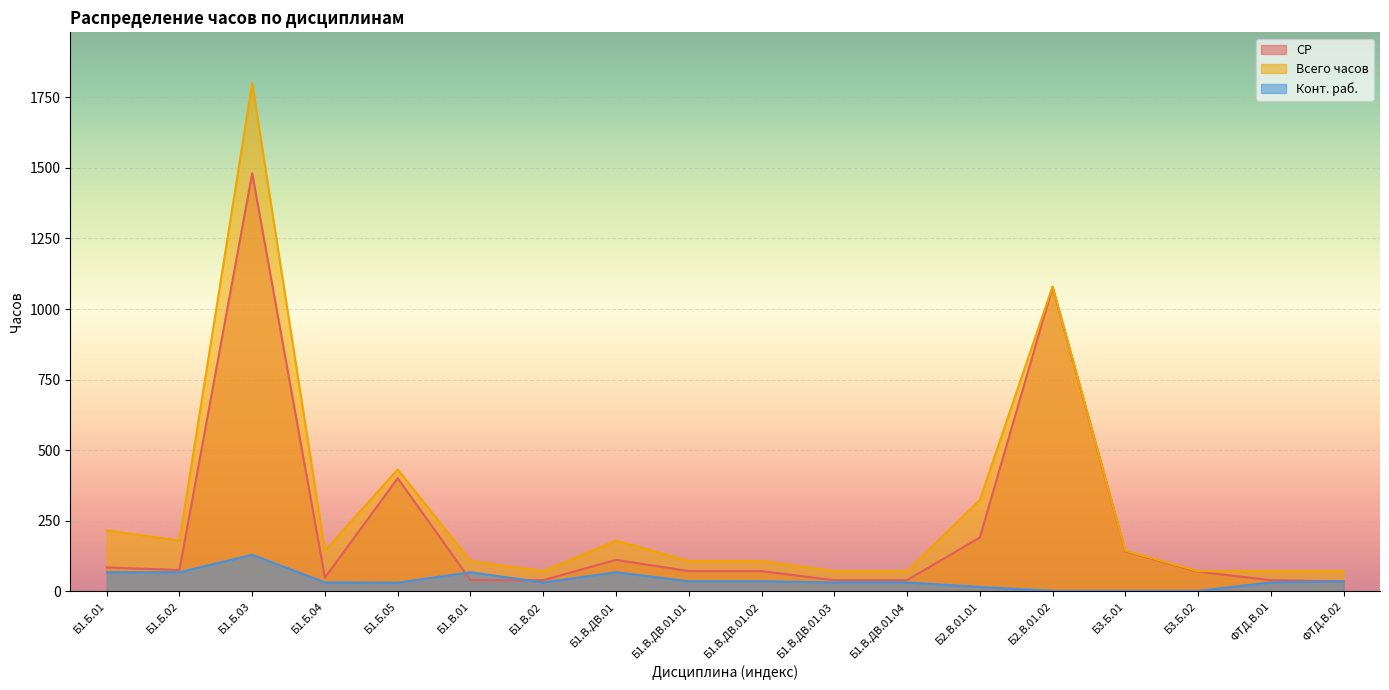

The value of Конт. раб. at Б1.В.01 is 68. True or false?

True